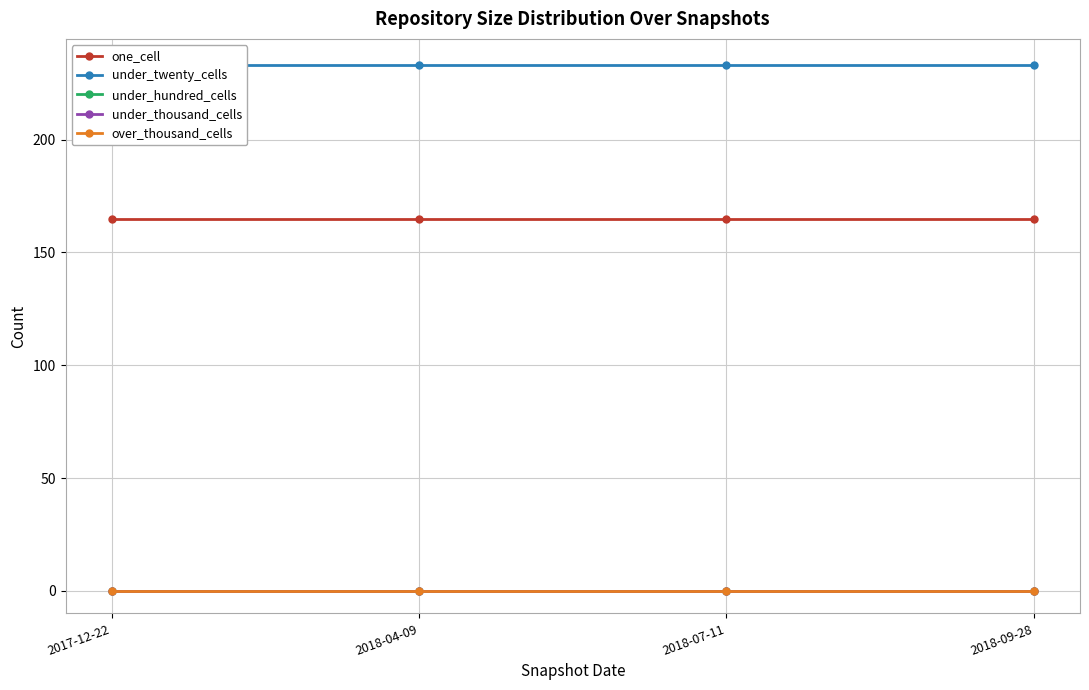

True or false: one_cell has more than 2 points higher than both neighbors.

False